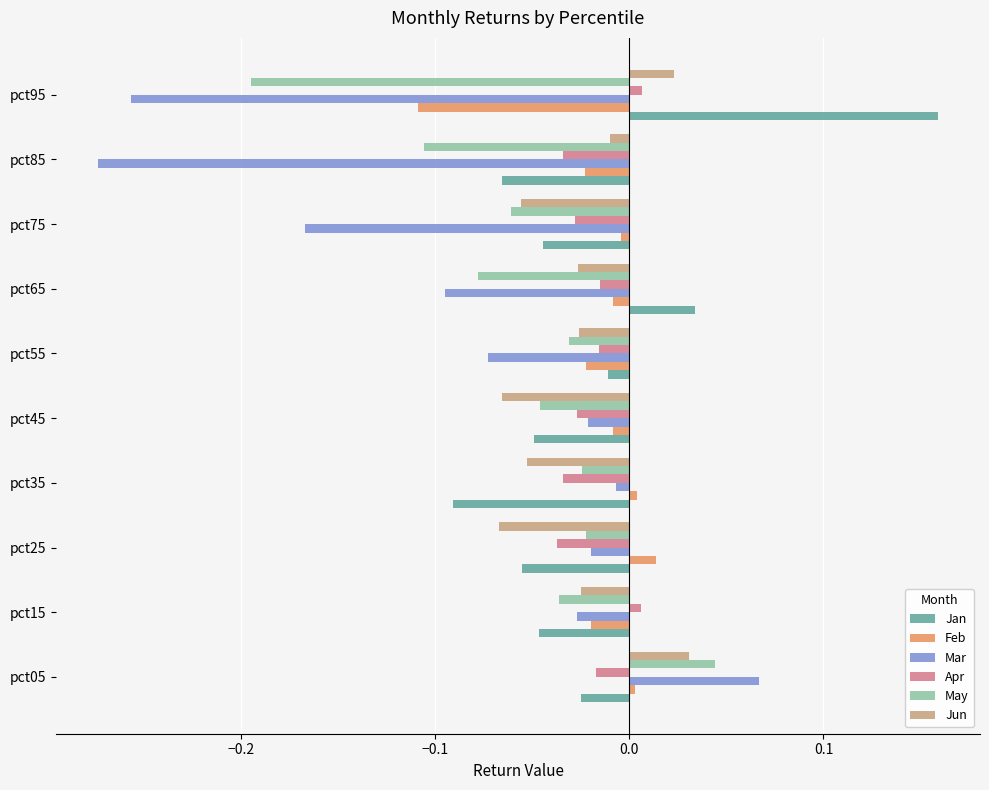

Which series has the widest spread of values?

Mar